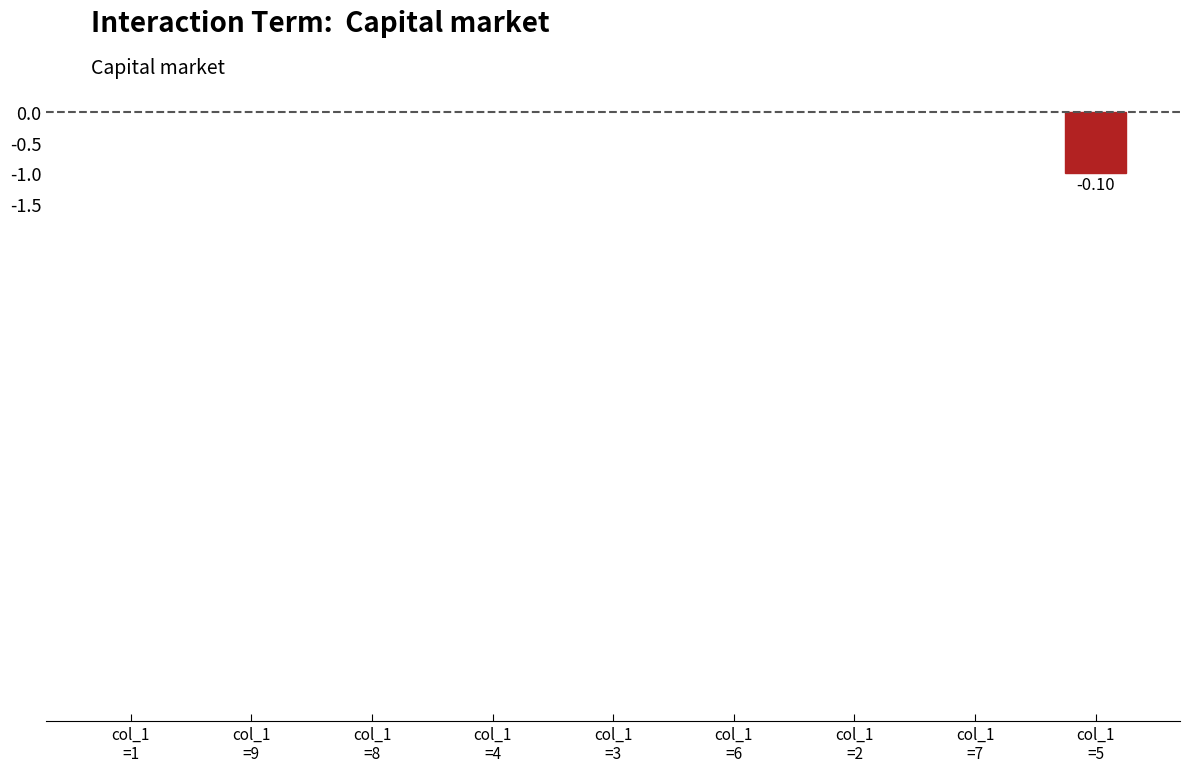

The chart shows a value of -0.1 at col_1
=9. True or false?

True